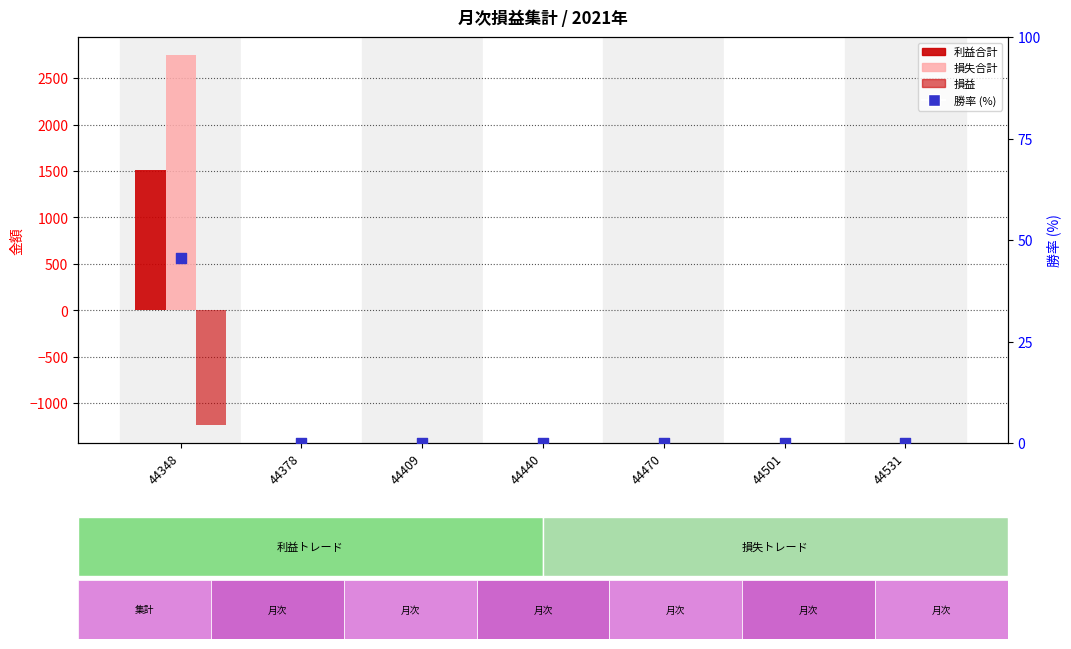

Which series has the widest spread of Y values?

損失合計